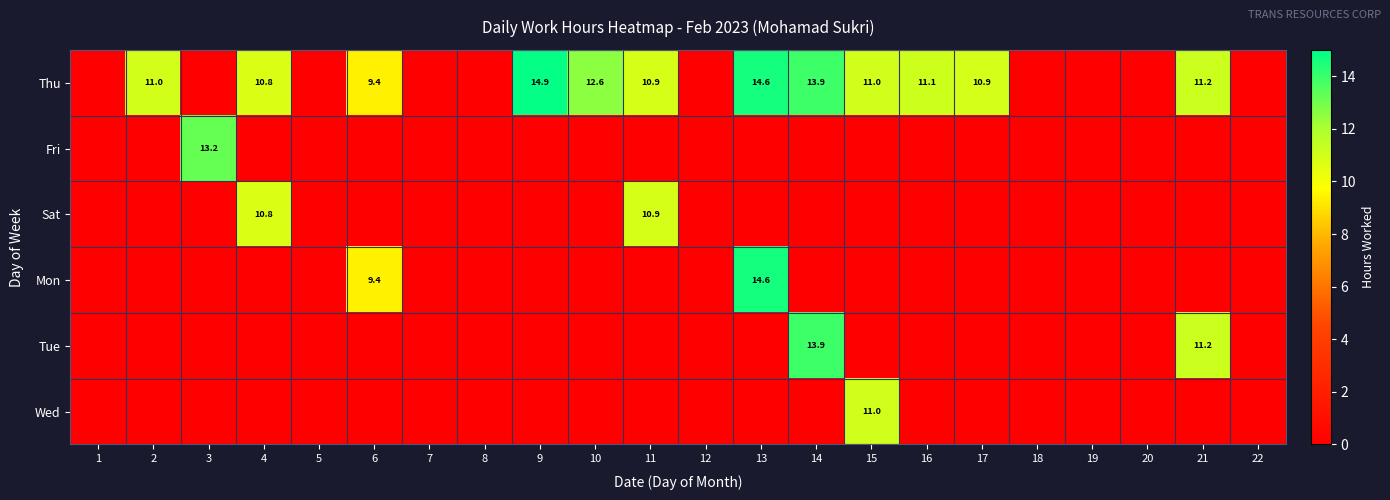

At which category is the sum across all series the highest?

13